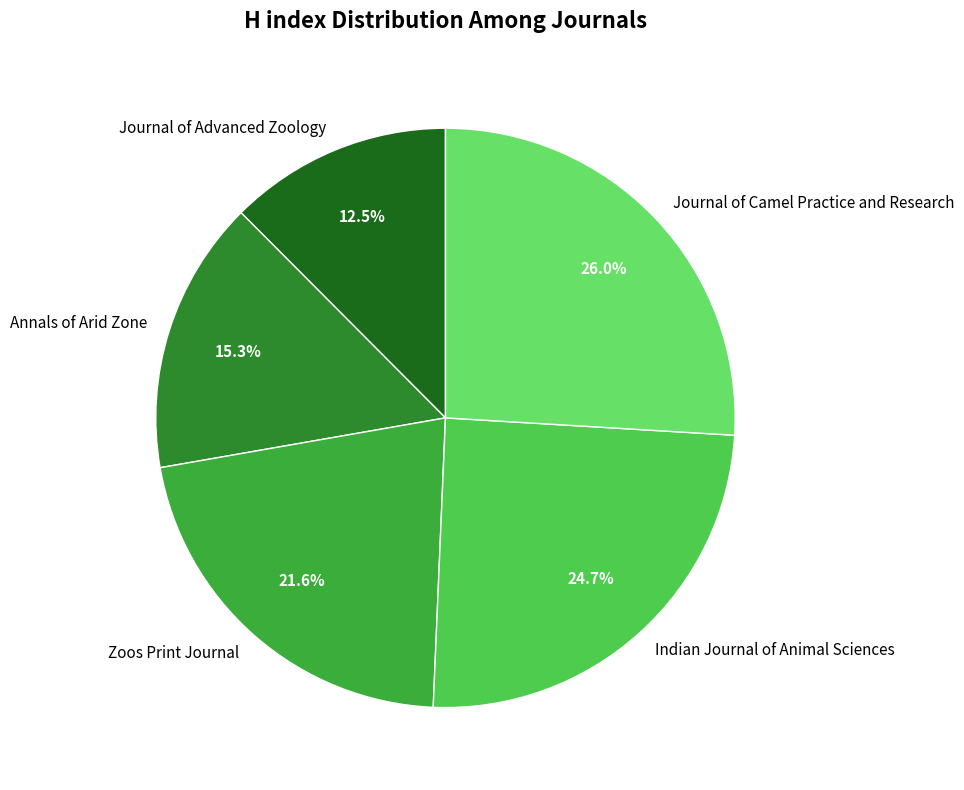

Does Annals of Arid Zone account for over 50% of the chart?

No